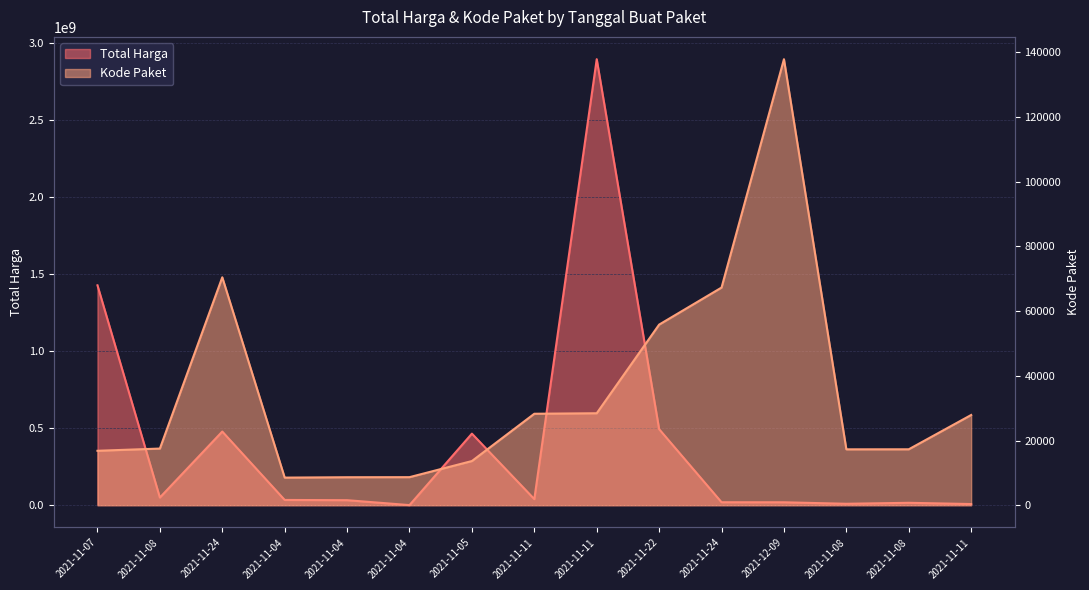

How many interior local peaks does the Kode Paket series have?

2